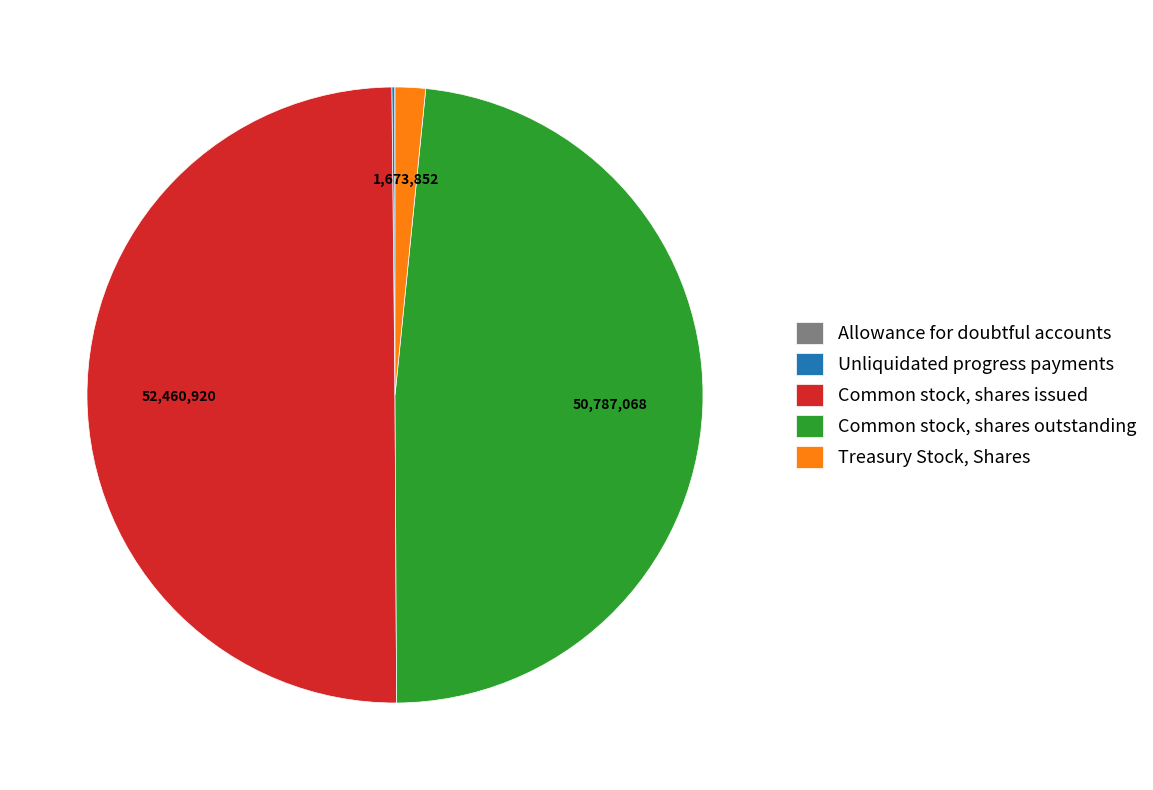

Which has a higher value, Treasury Stock, Shares or Common stock, shares outstanding?

Common stock, shares outstanding